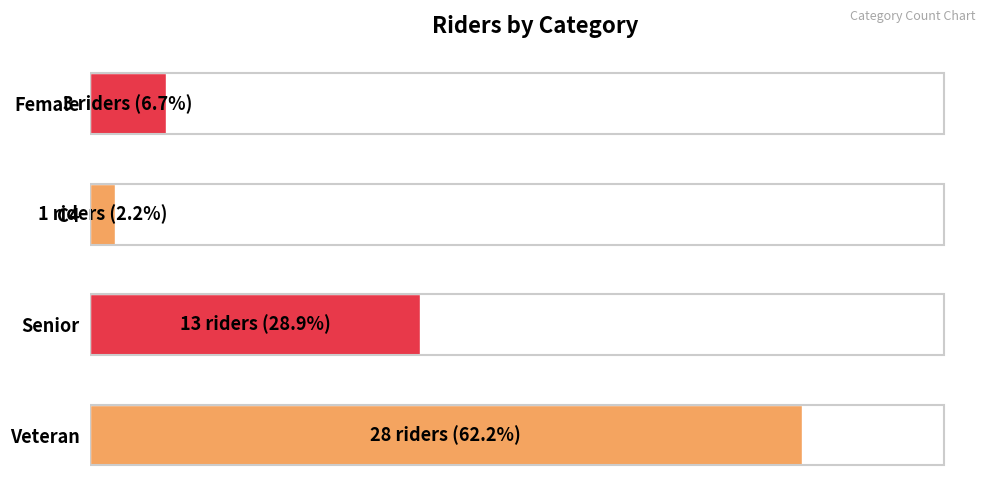

Which label corresponds to the smallest value in the chart?

C4